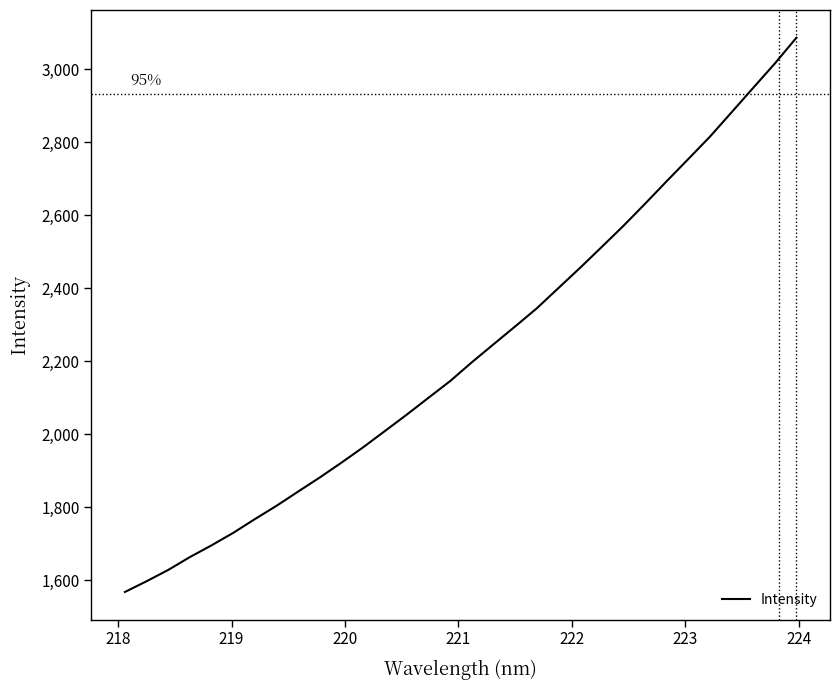

What is the difference between the maximum and minimum values?

1519.1